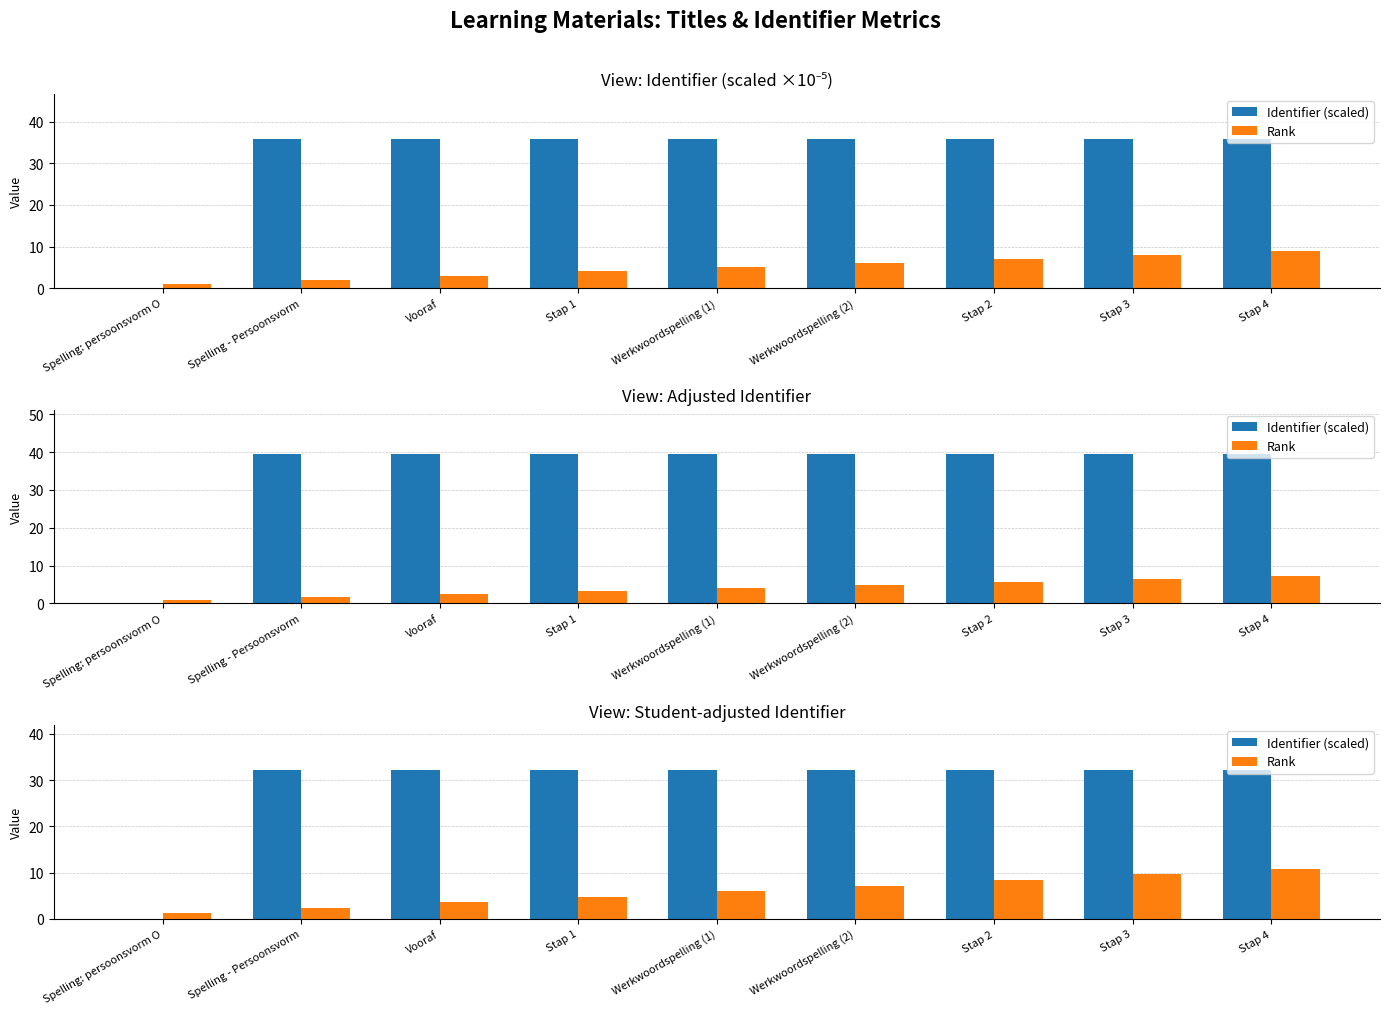

True or false: Rank has a value of 1.2 at Spelling: persoonsvorm O.

True